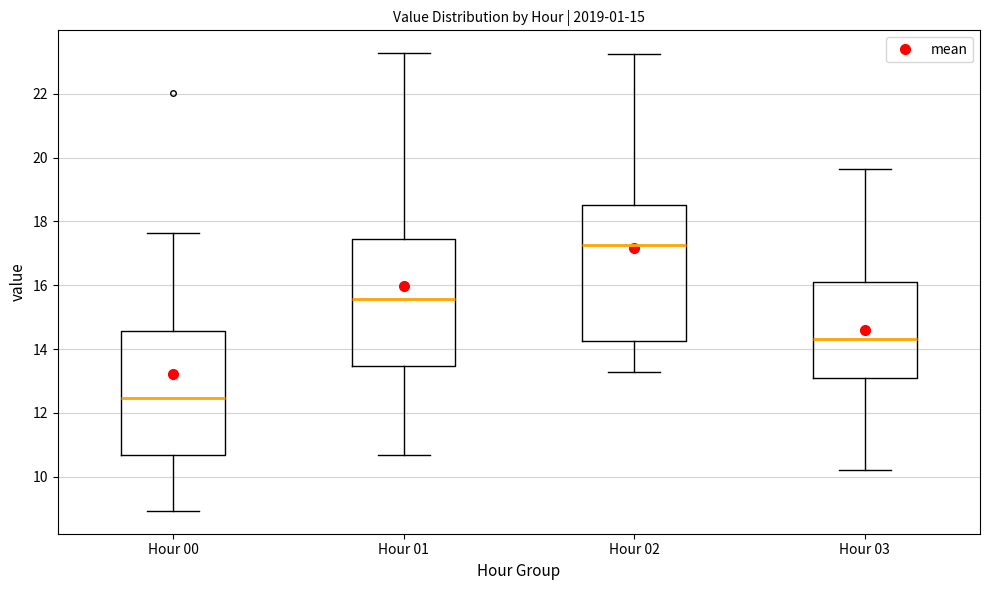

Reading left to right, read every box against the y-axis: the position of its median line, the range the box covers, and the ends of its whiskers. The values are not printed on the chart, so give them approximately, as read against the axis.

Hour 00: median 12.4, box 10.6 to 14.6, whiskers 9.0 to 17.6
Hour 01: median 15.6, box 13.4 to 17.4, whiskers 10.6 to 23.2
Hour 02: median 17.2, box 14.2 to 18.6, whiskers 13.2 to 23.2
Hour 03: median 14.4, box 13.2 to 16.2, whiskers 10.2 to 19.6